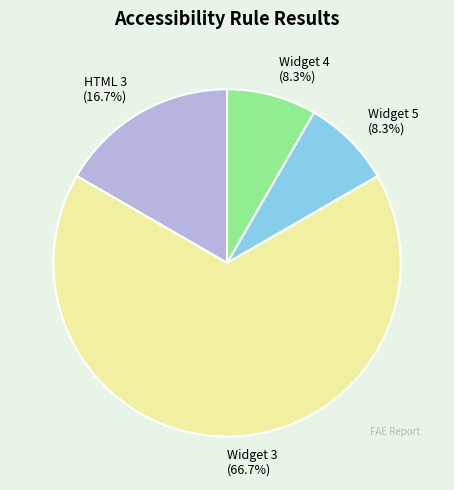

To the nearest percent, what is the average slice percentage?

25%